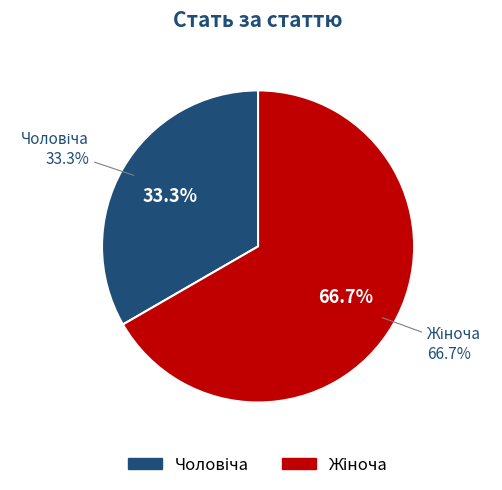

True or false: Чоловіча accounts for 48% of the total.

False